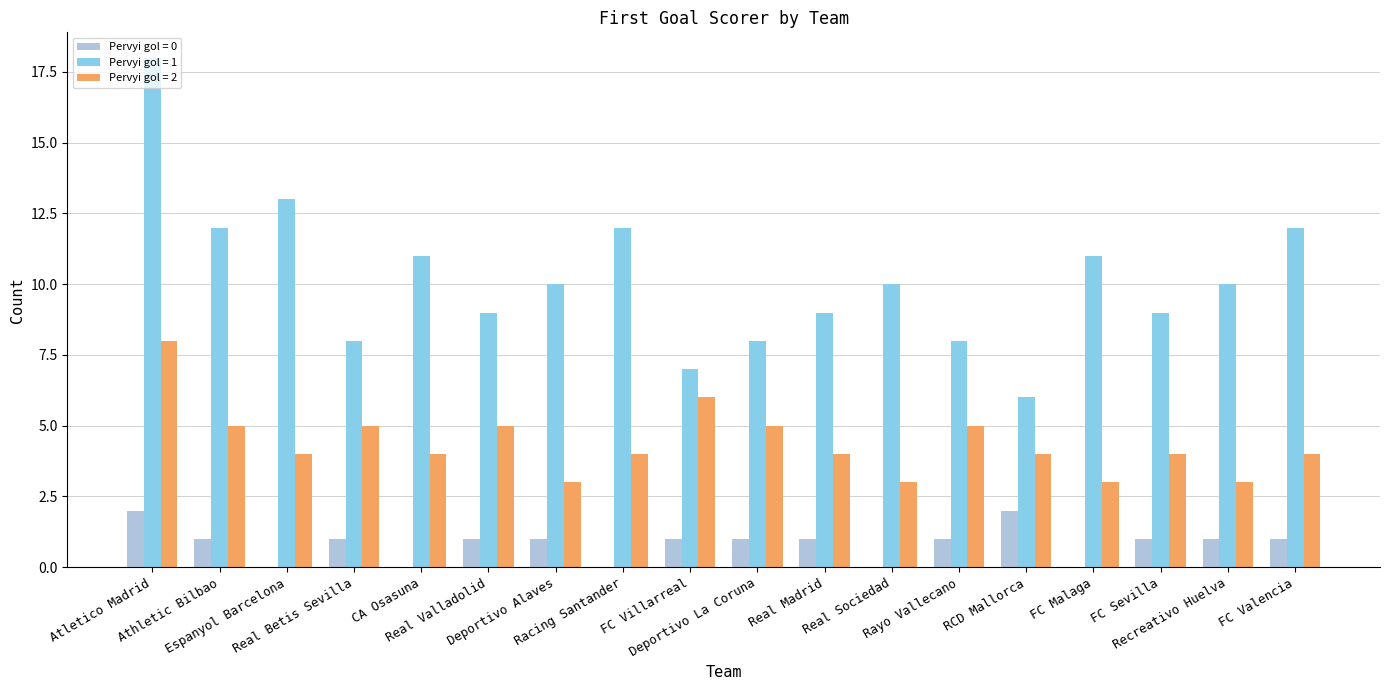

Which series has the largest total across all categories?

Pervyi gol = 1